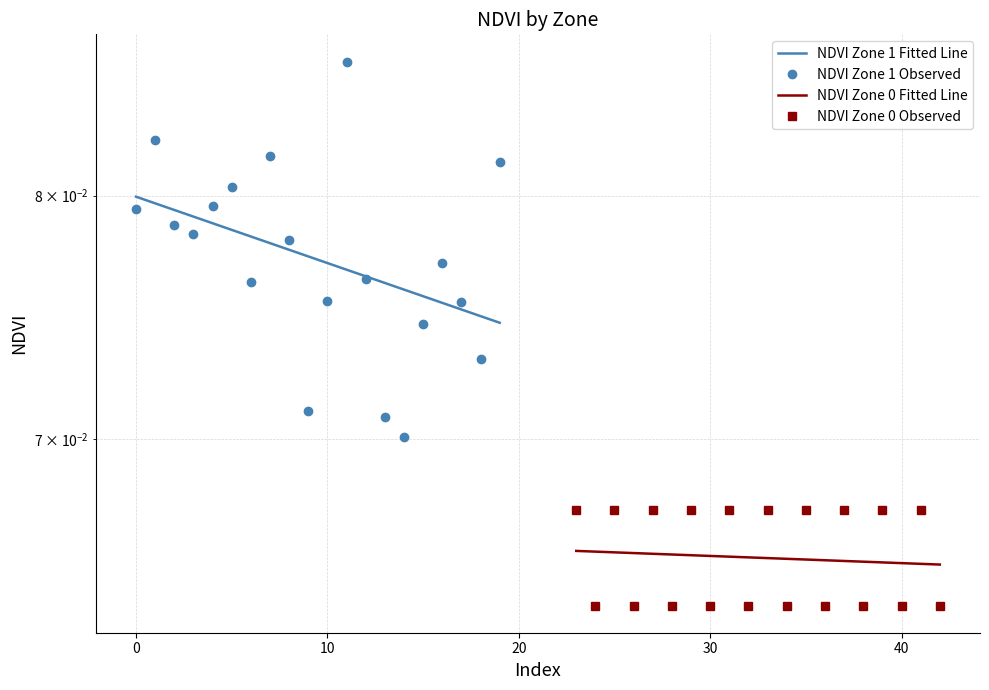

True or false: NDVI Zone 0 and NDVI Zone 1 cross at least once.

False